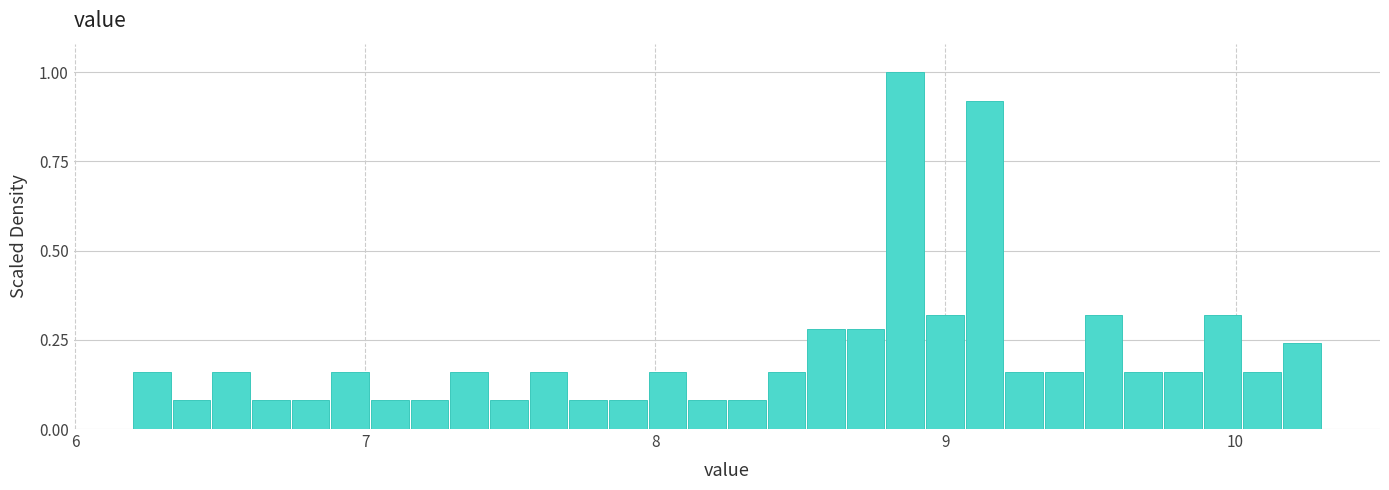

Around what value on the x-axis is the tallest bar? Give the approximate position of its centre, as read against the axis.

8.9